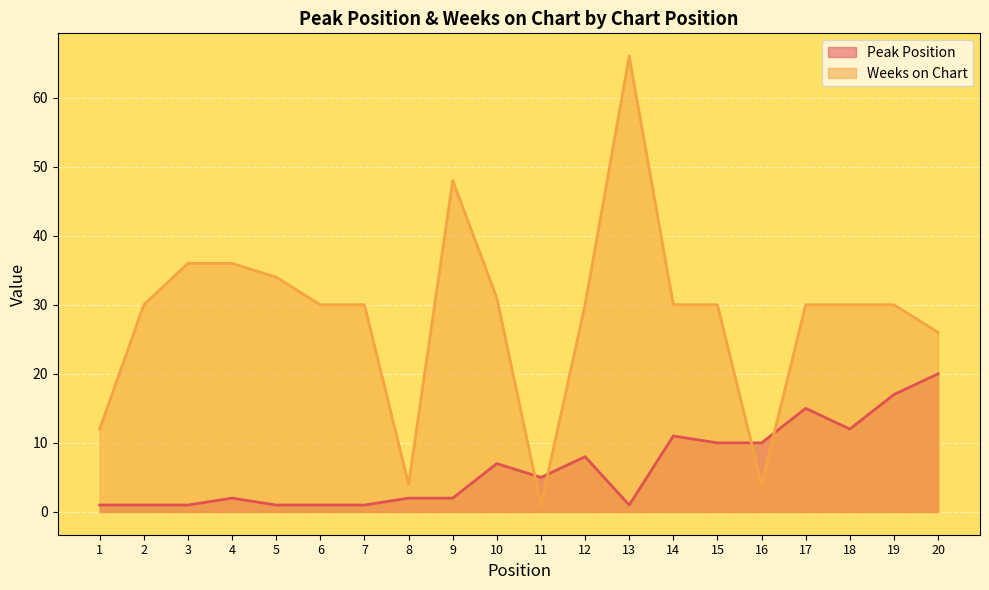

True or false: Peak Position and Weeks on Chart intersect in this chart.

True